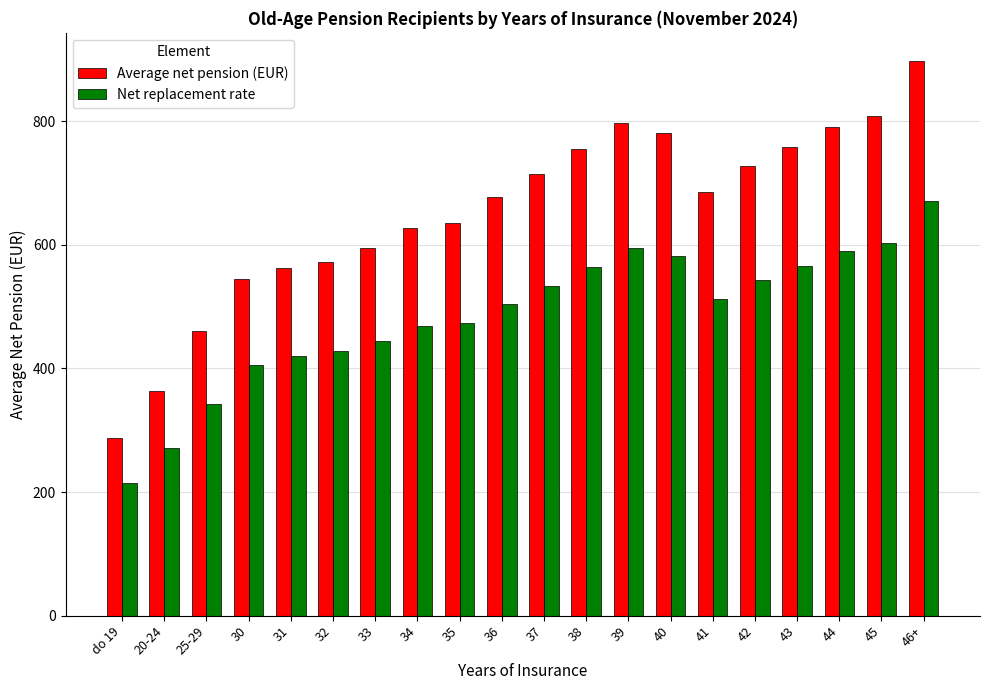

Between 30 and 42, which series saw the biggest shift?

Average net pension (EUR)